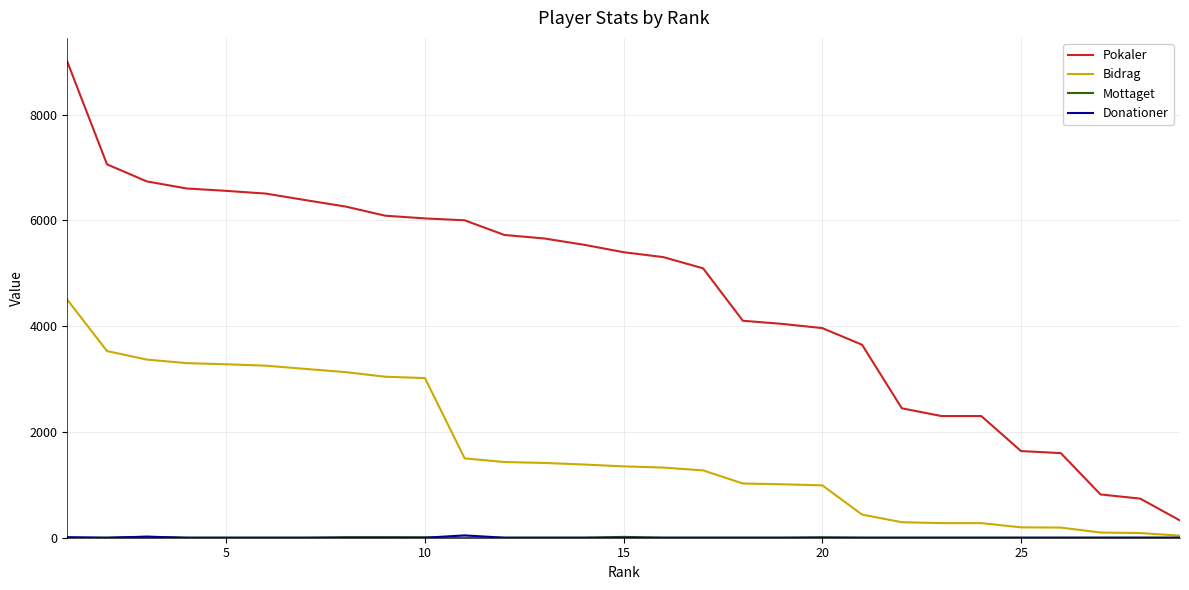

What is the difference between the second highest and second lowest values in the Pokaler series?

6320